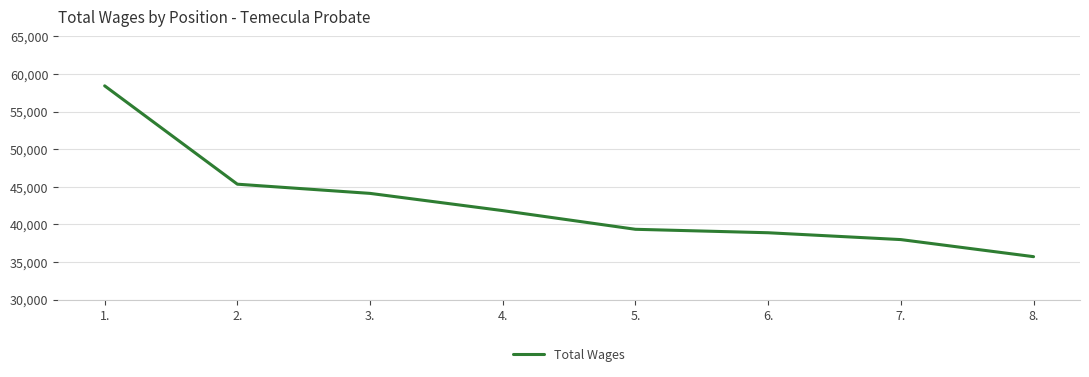

How many distinct data groups are displayed?

1